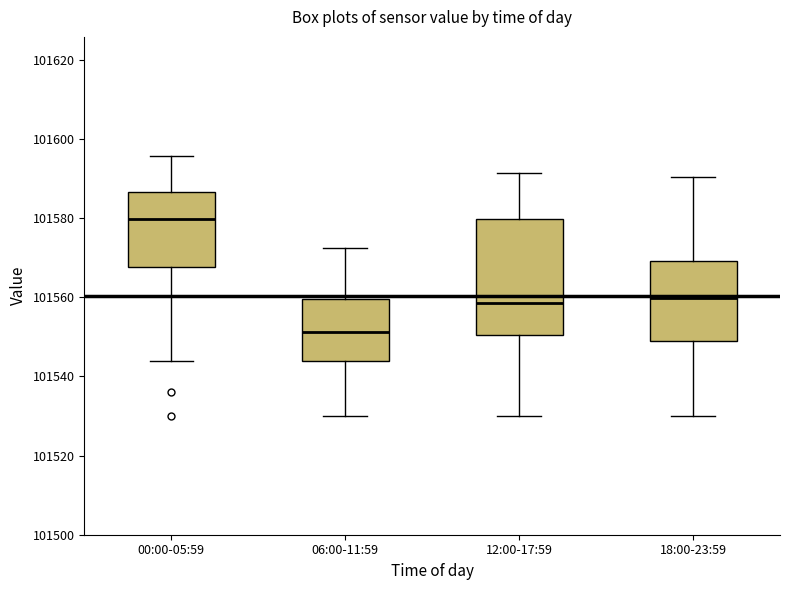

Reading left to right, transcribe this box plot: for each box, give where its median line is, the range the box spans, and where its two whiskers end, as read against the y-axis. The values are not printed on the chart, so give them approximately, as read against the axis.

00:00-05:59: median 101580, box 101568 to 101586, whiskers 101544 to 101596
06:00-11:59: median 101552, box 101544 to 101560, whiskers 101530 to 101572
12:00-17:59: median 101558, box 101550 to 101580, whiskers 101530 to 101592
18:00-23:59: median 101560, box 101548 to 101570, whiskers 101530 to 101590